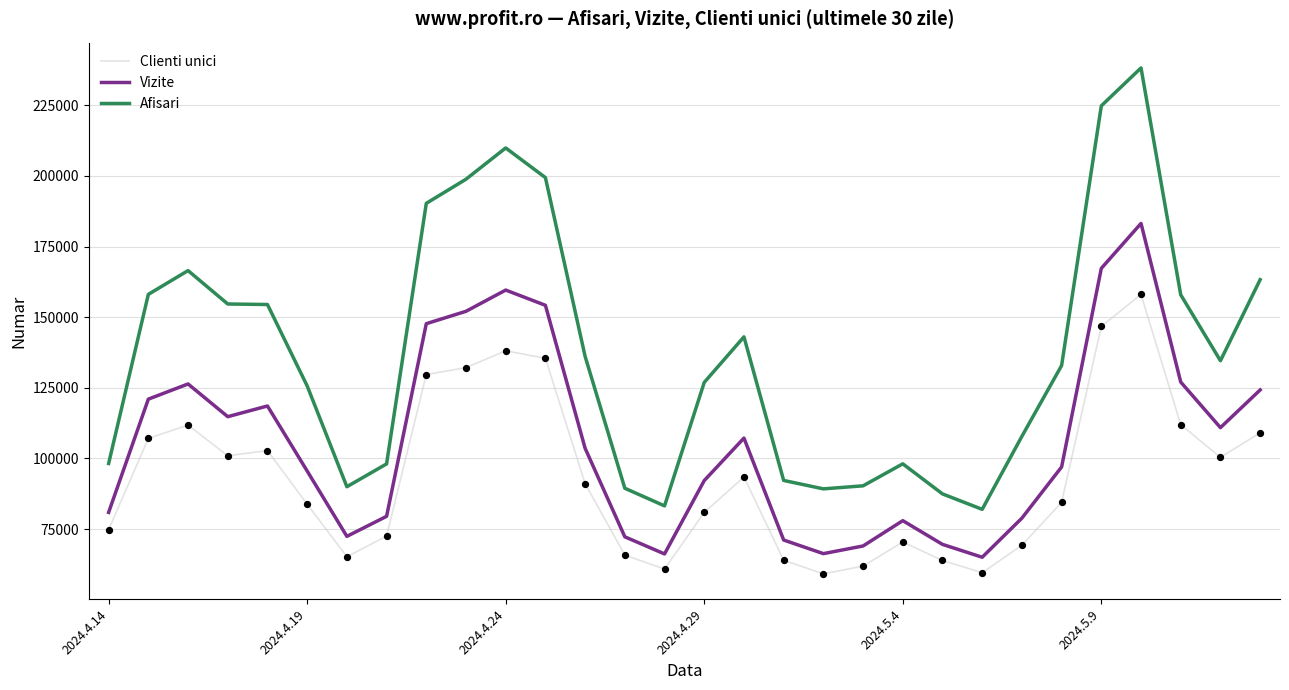

Which series has the largest total across all categories?

Afisari